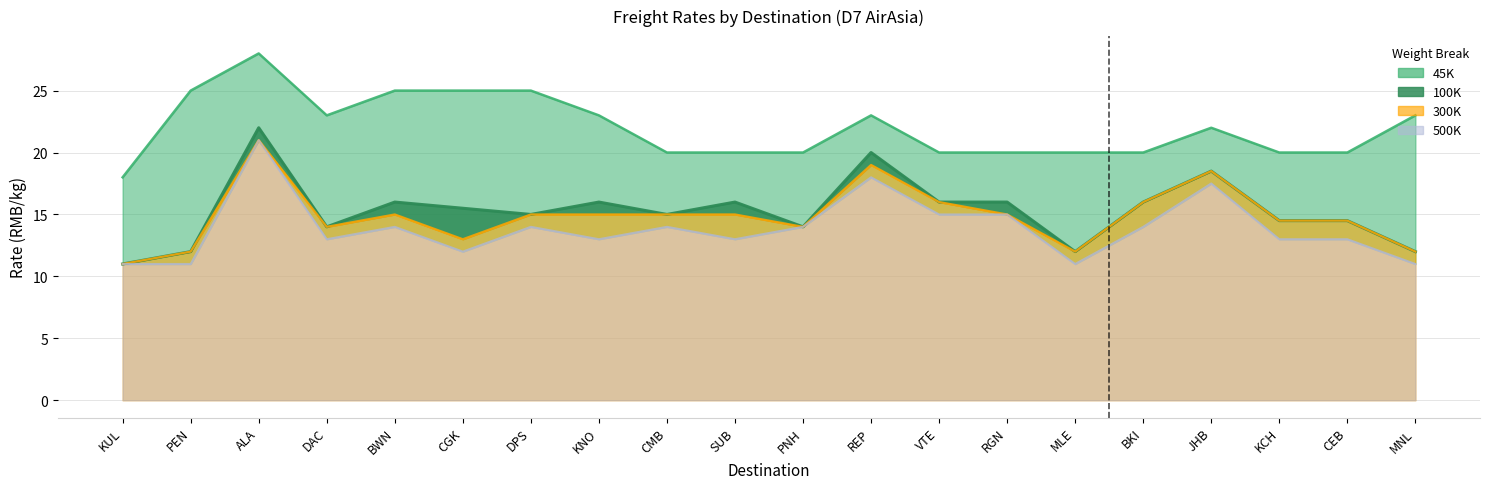

True or false: 45K and 500K cross at least once.

False